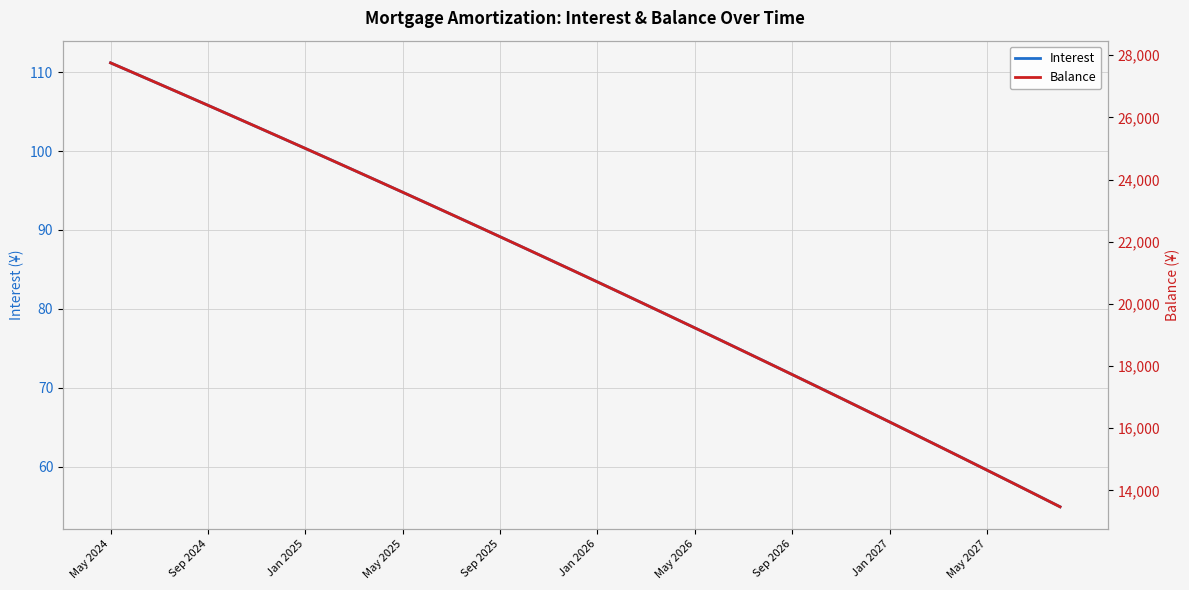

Which series has the largest range (max minus min)?

Balance